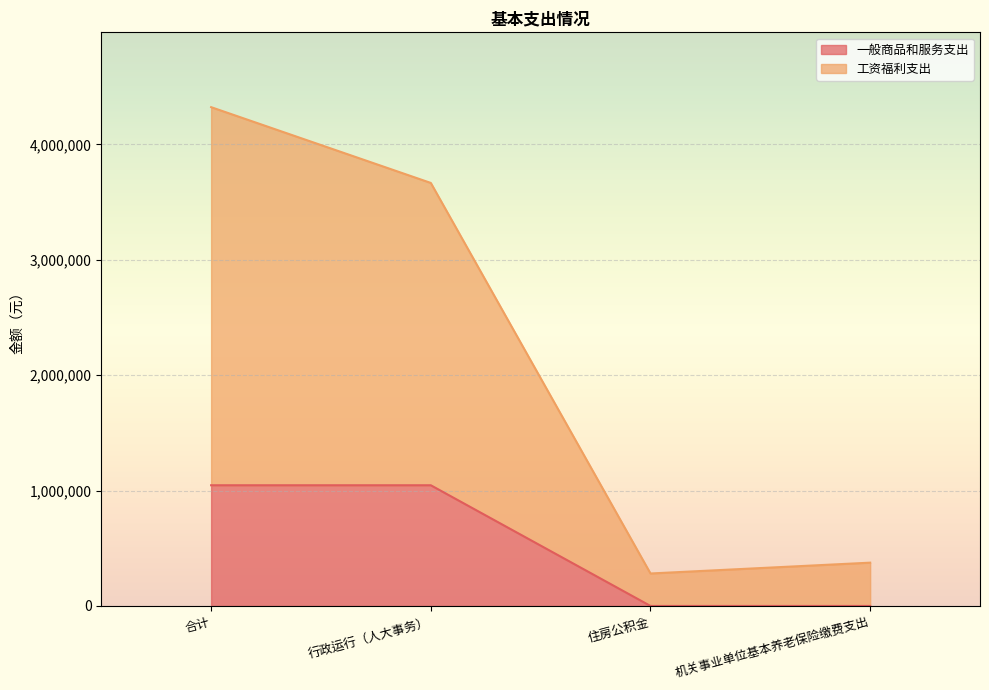

Rank the categories by 一般商品和服务支出 value from lowest to highest.

住房公积金, 机关事业单位基本养老保险缴费支出, 合计, 行政运行（人大事务）